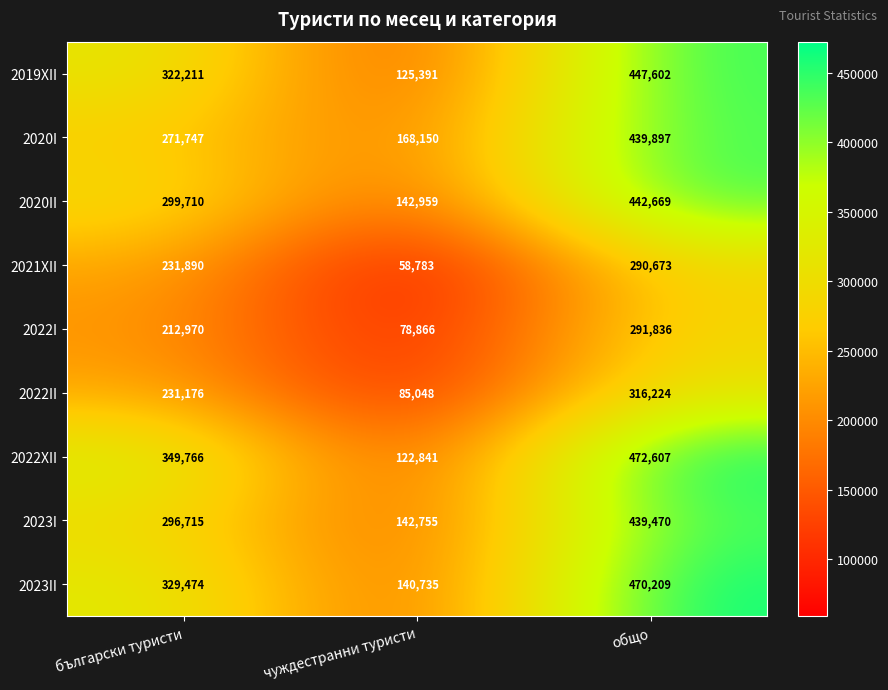

At which category is the sum across all series the highest?

общо